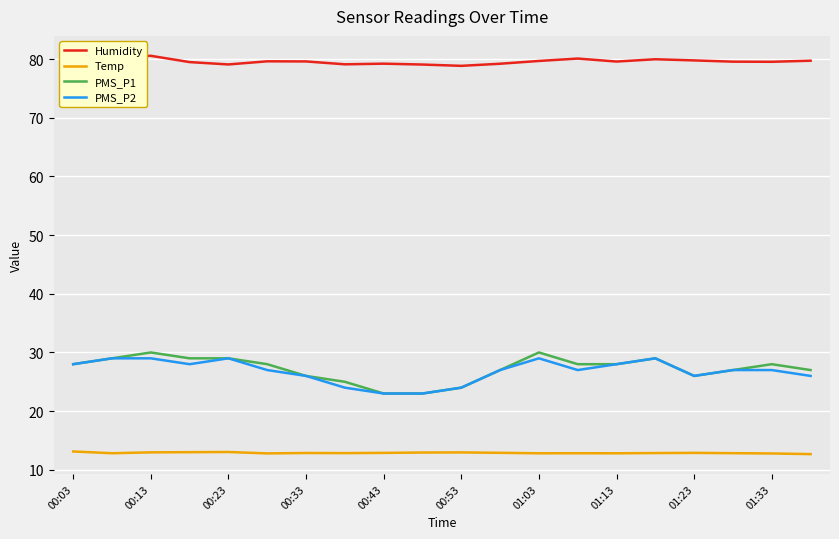

True or false: PMS_P1 and Humidity intersect in this chart.

False